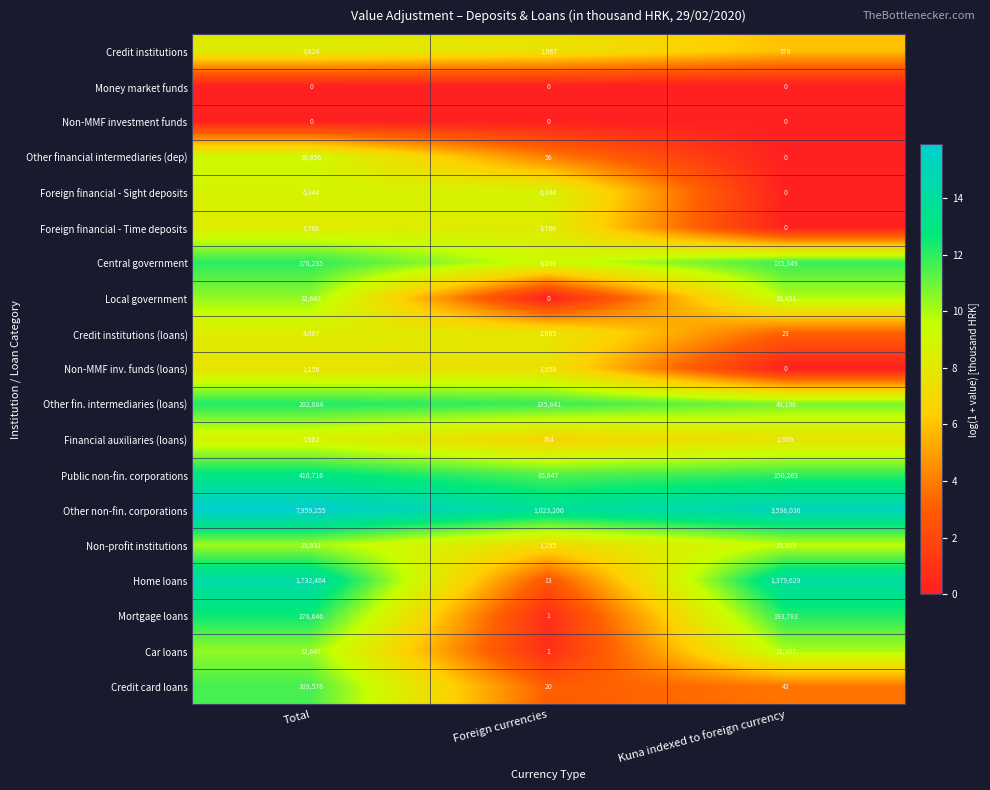

What is the total value across all series at Foreign currencies?

1272389